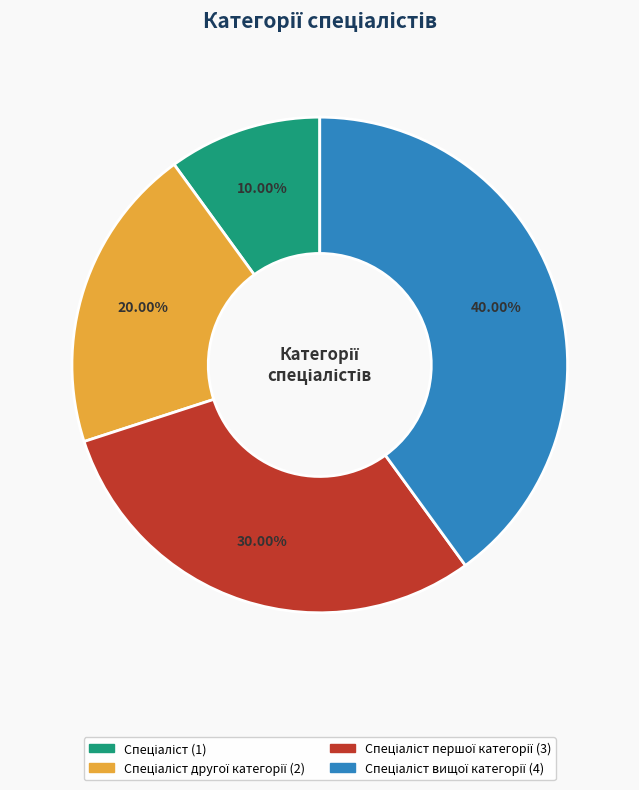

Is there a majority slice in this chart?

No